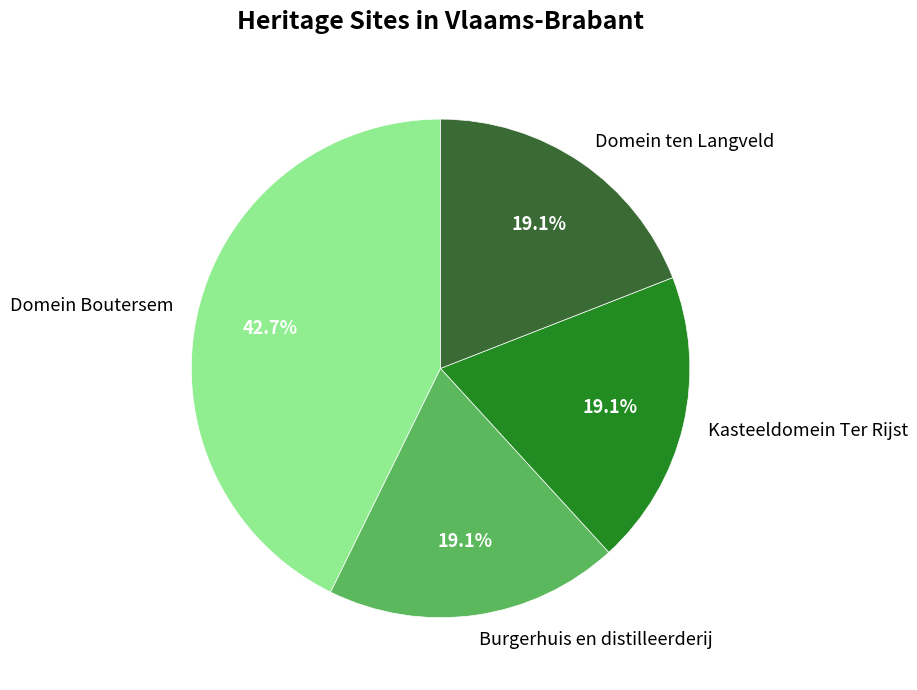

Is it true that Domein ten Langveld is 19% of the pie?

True